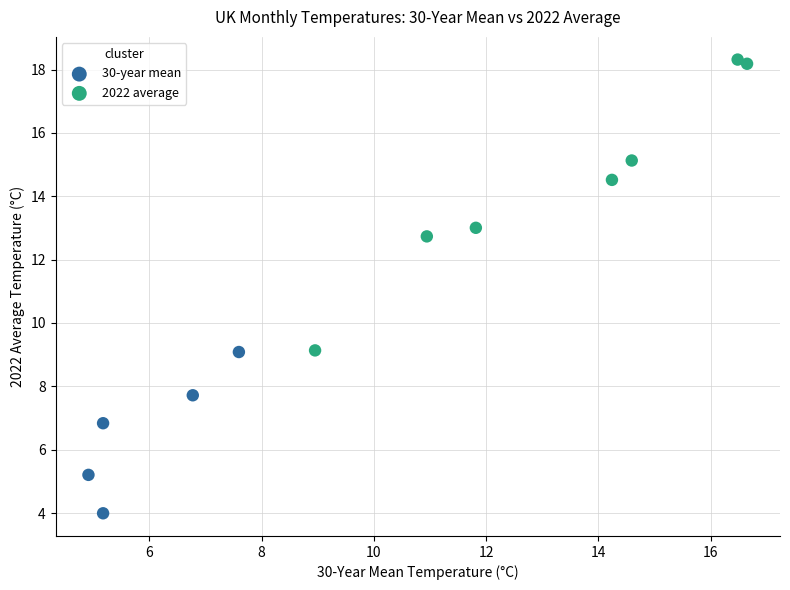

Which series has the largest Y range (max minus min)?

2022 average